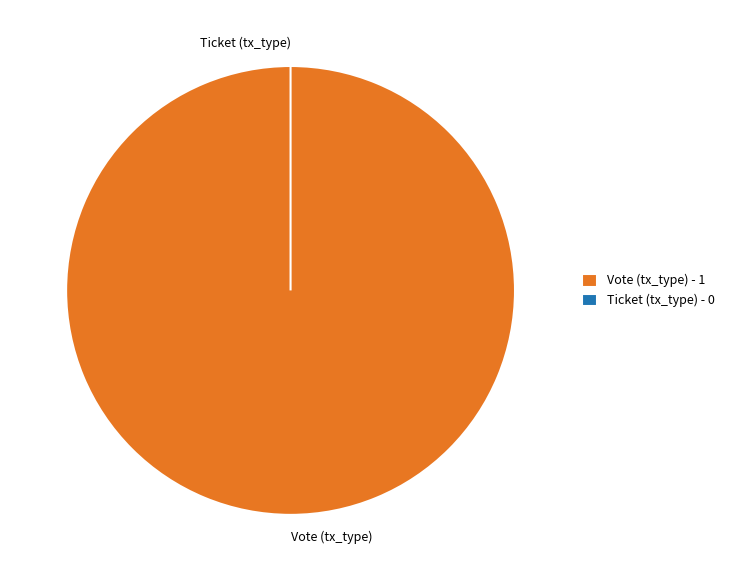

Rank the categories by value from lowest to highest.

Ticket (tx_type), Vote (tx_type)